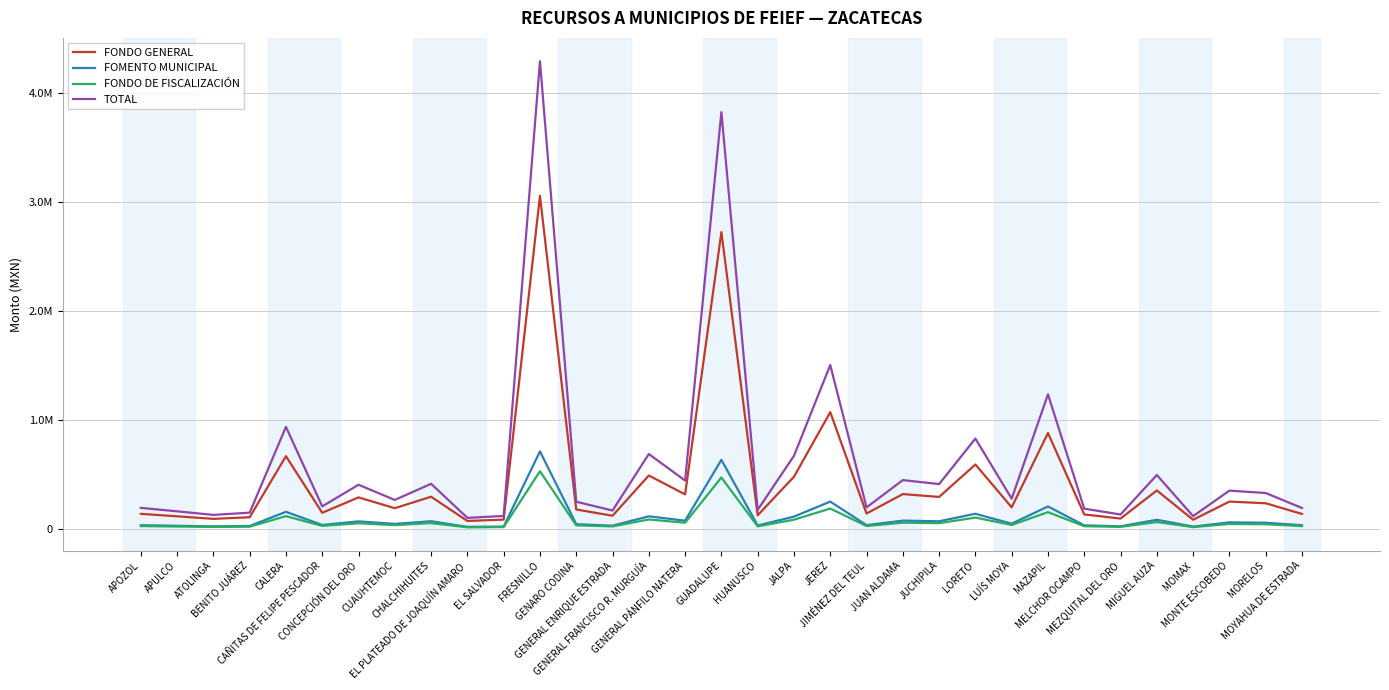

Where is TOTAL nearest to the value 2193144?

JEREZ